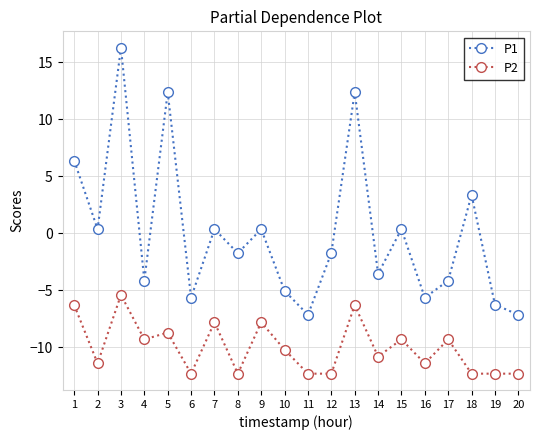

True or false: P1 and P2 cross at least once.

False